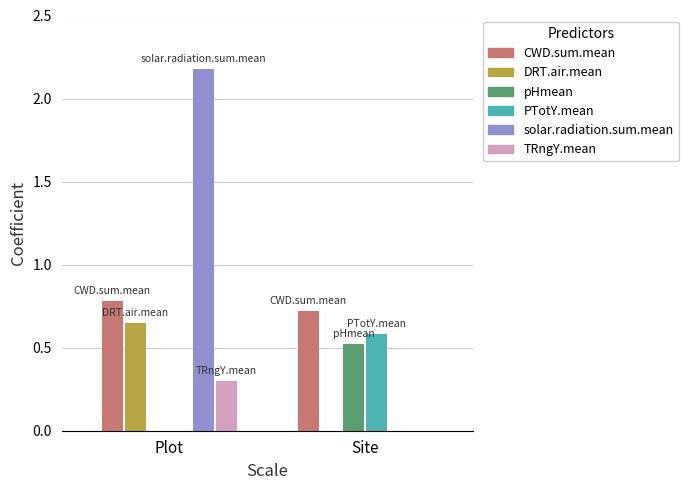

The value of TRngY.mean at Plot is 0.3. True or false?

True